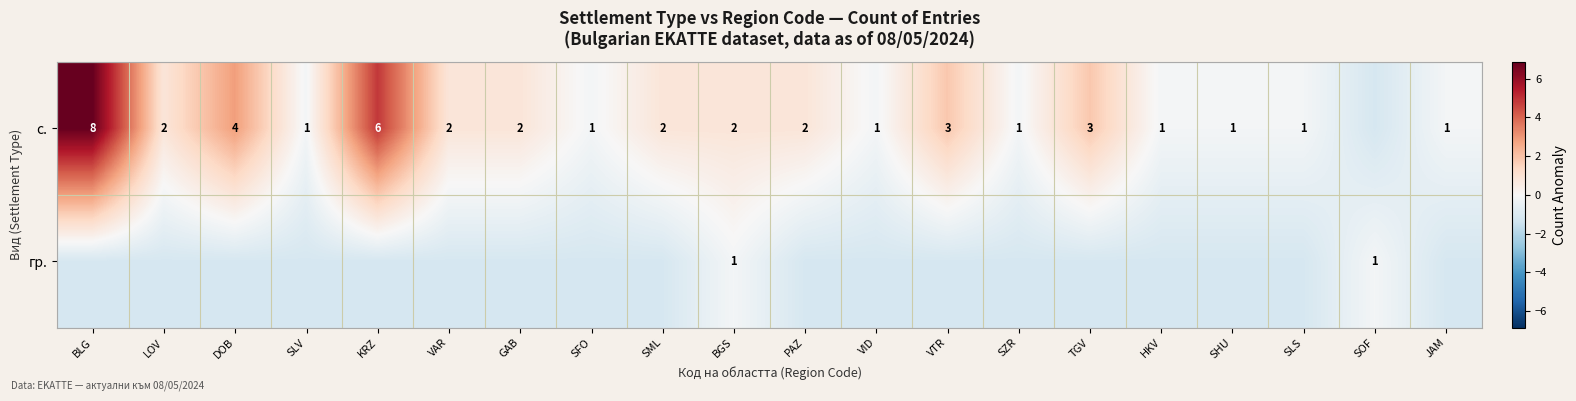

Is the value of гр. at LOV greater than the value of с. at SML?

No